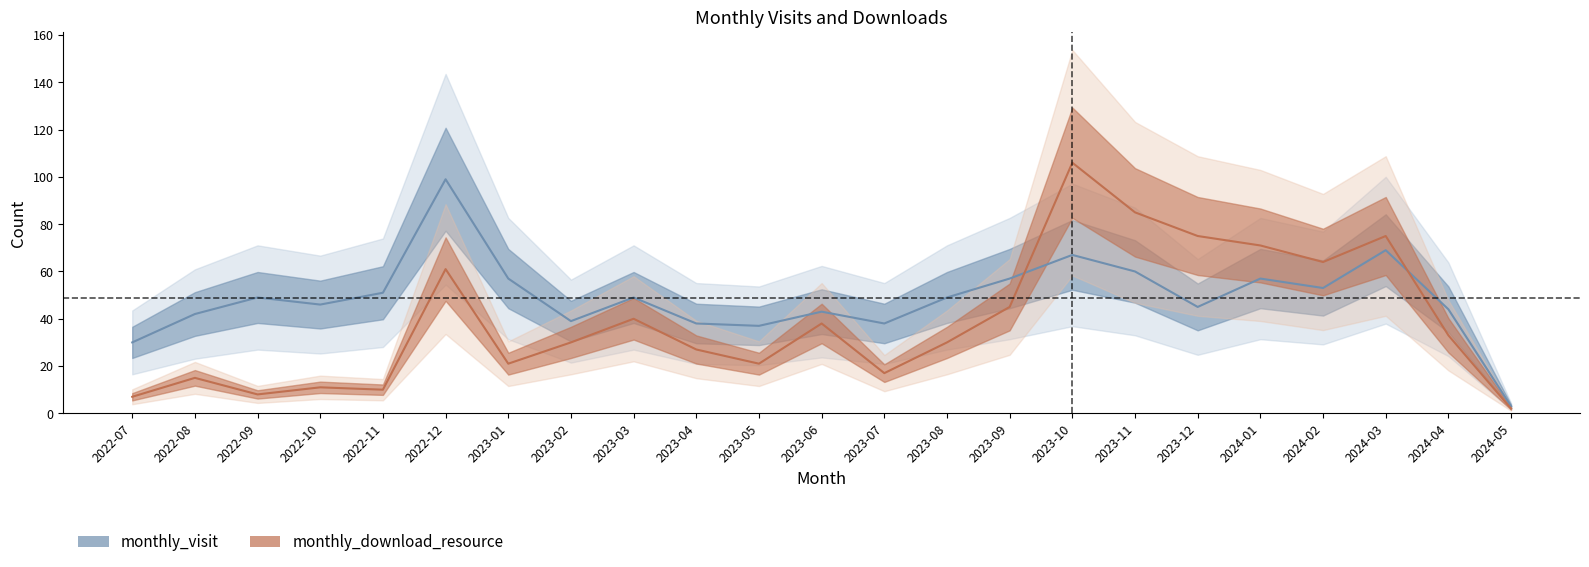

What is the spread (max minus min) of values at 2022-12?

38